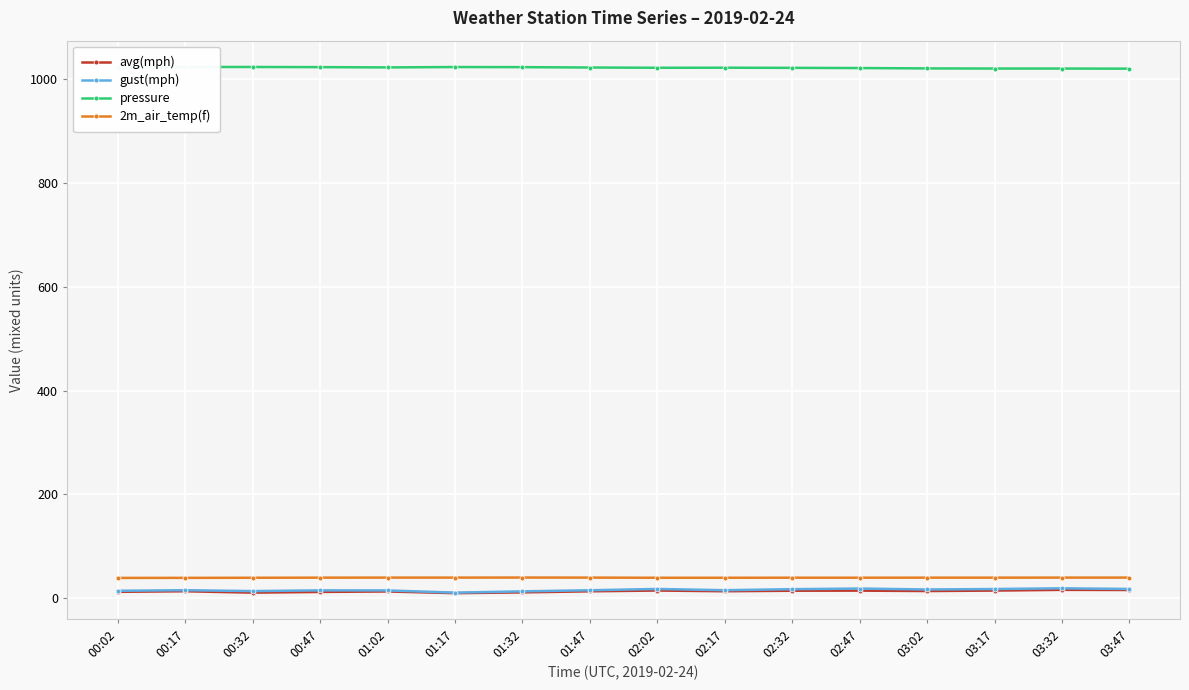

True or false: gust(mph) has a value of 10.4 at 03:02.

False